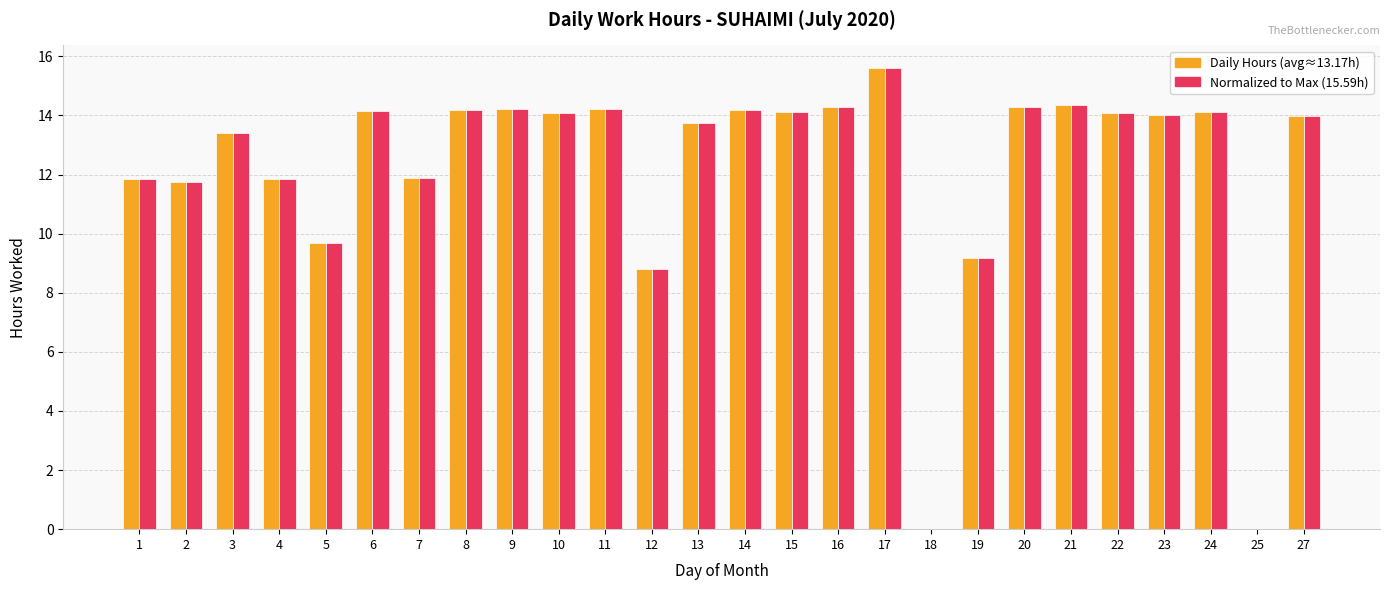

At which category does the chart reach its peak across all series?

17